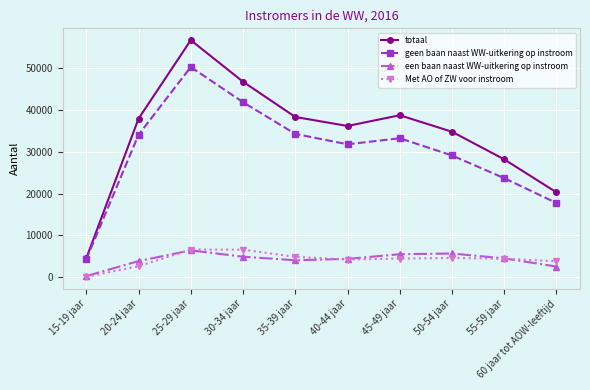

At which label does geen baan naast WW-uitkering op instroom reach its minimum?

15-19 jaar